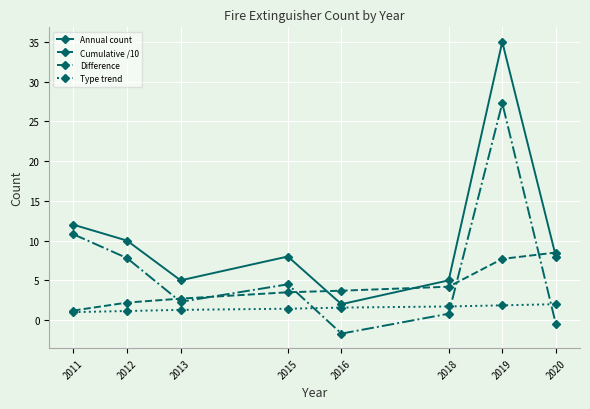

At which category is the sum across all series the highest?

2019